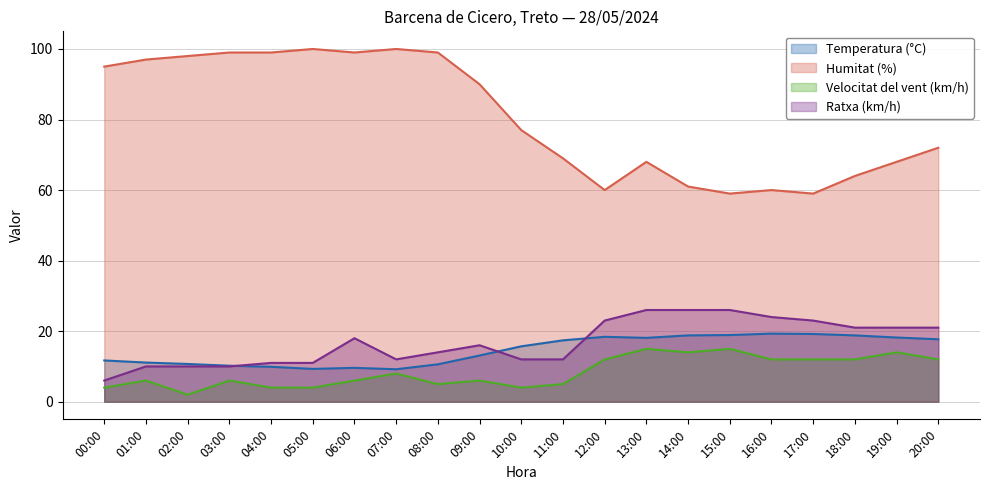

How many distinct data groups are displayed?

4